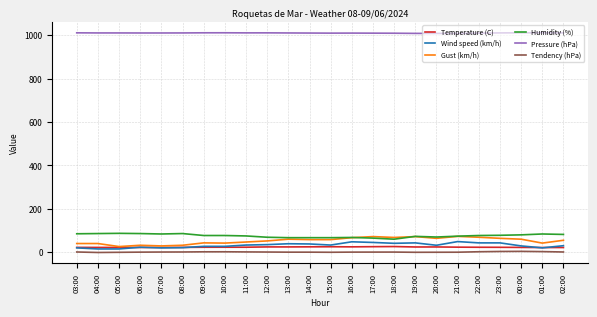

The Humidity (%) series shows 111.1 at 11:00. True or false?

False